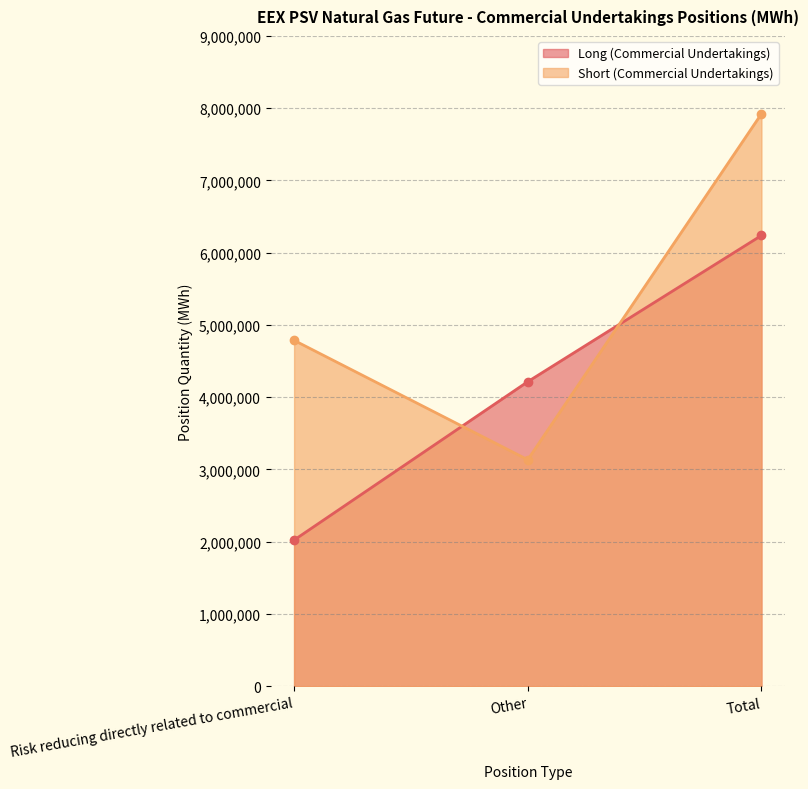

Does the chart display data point markers on the line(s)?

Yes